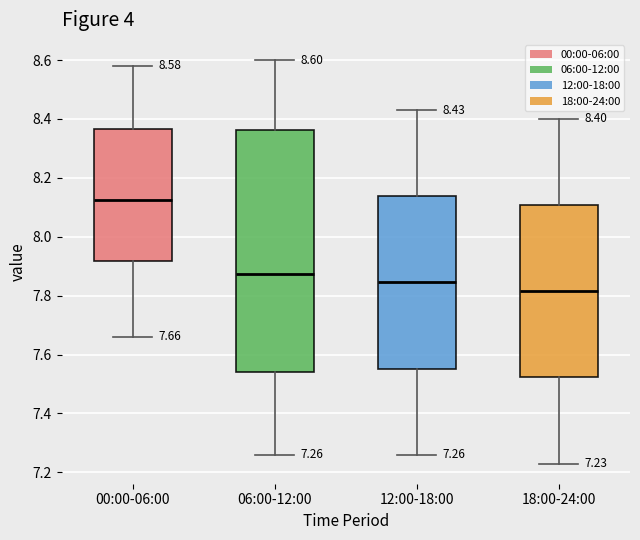

Comparing the boxes themselves (not the whiskers), which one is the tallest?

06:00-12:00